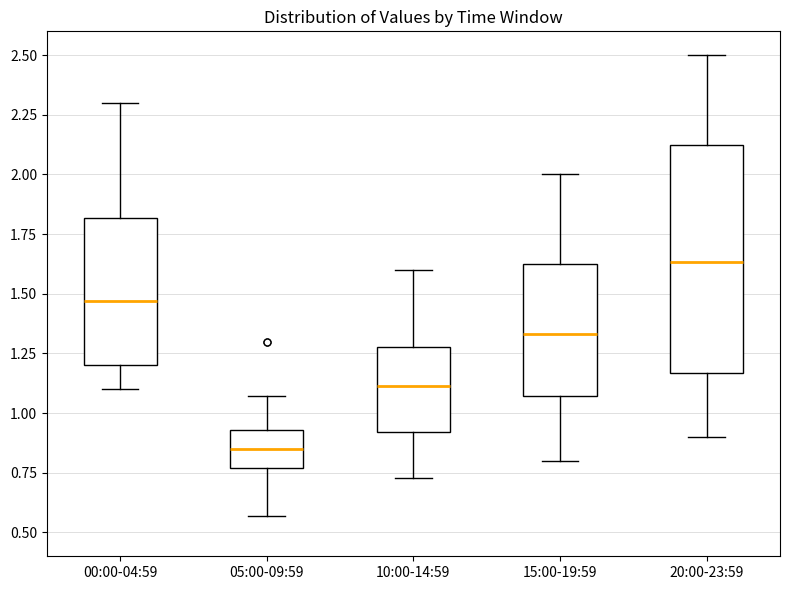

Comparing the boxes themselves (not the whiskers), which one is the tallest?

20:00-23:59